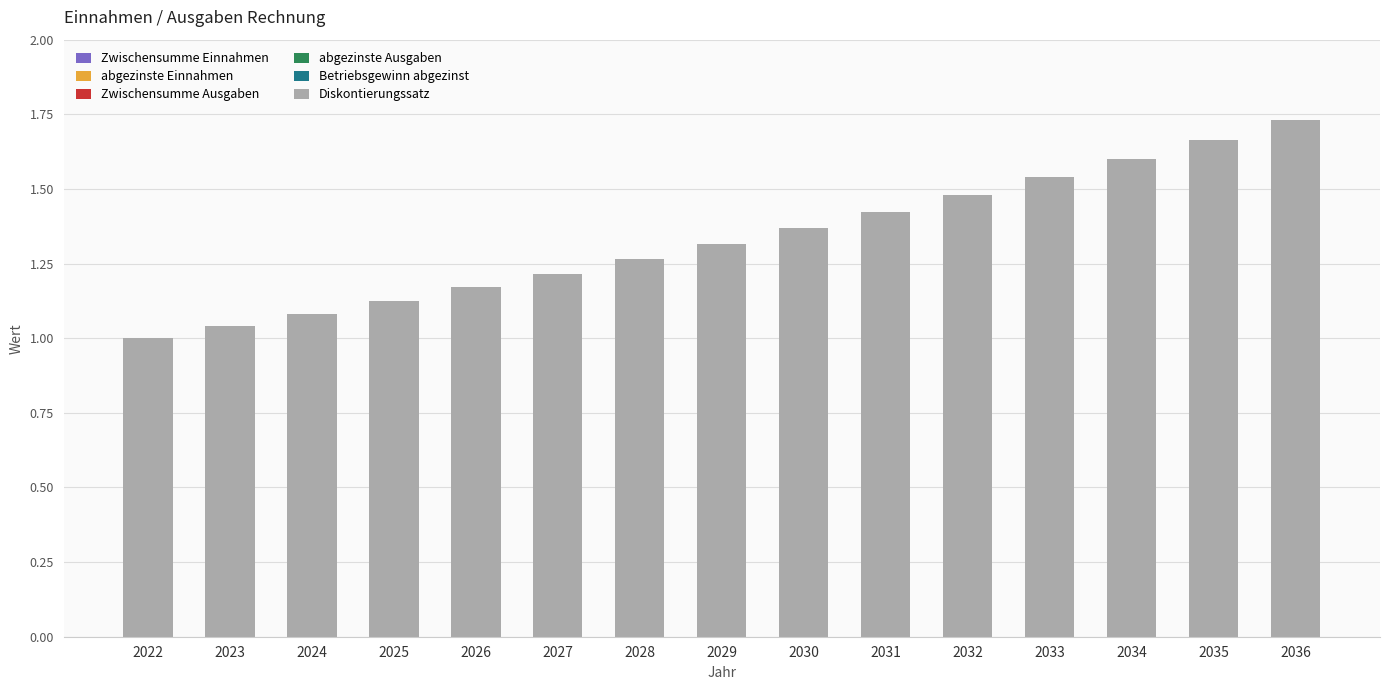

Which has a higher value, 2033 or 2023?

2033